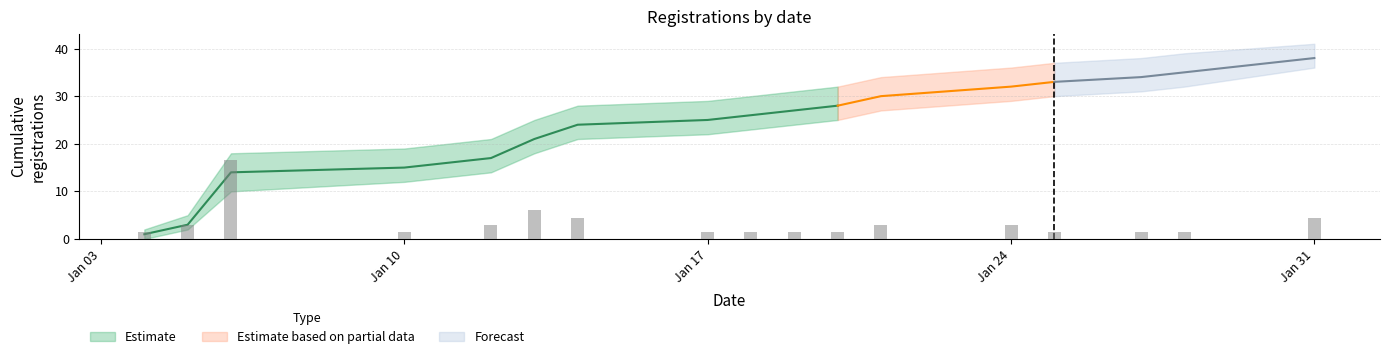

What value does the Cumulative registrations series have at 2022-01-20?

28